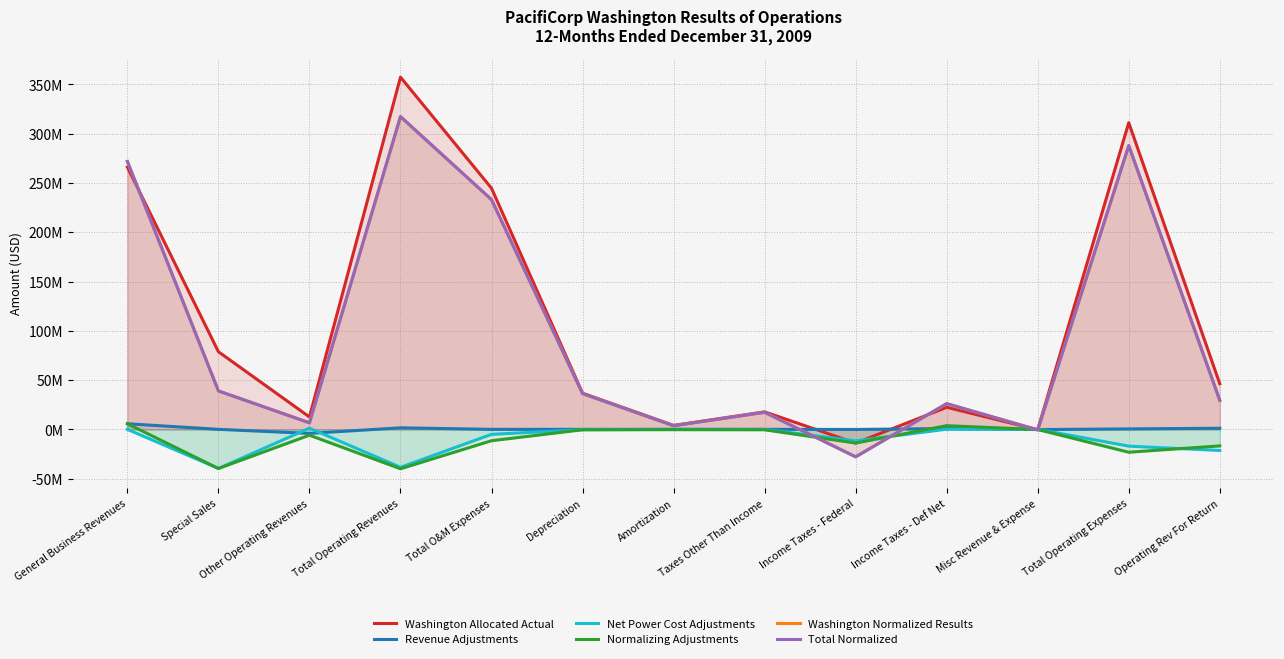

Count the number of data series in this chart.

6